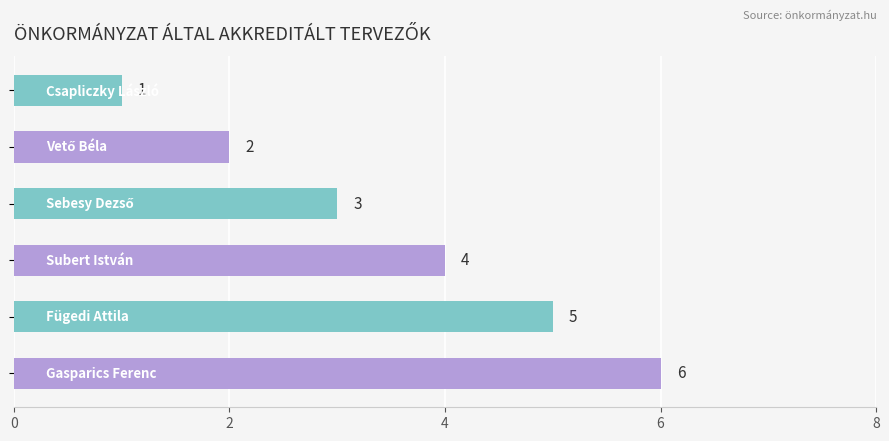

Count the values in the range 2 to 5.

4